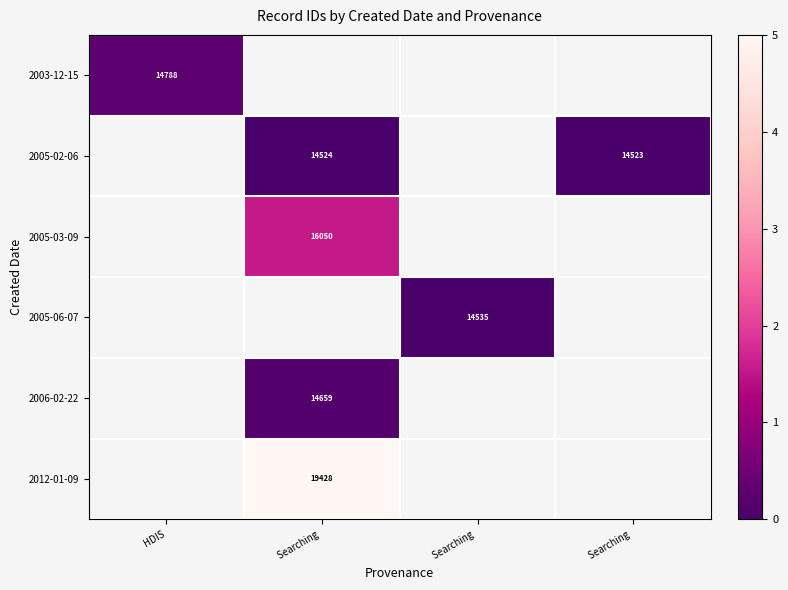

Which has a higher value, HDIS or Searching ?

Searching 